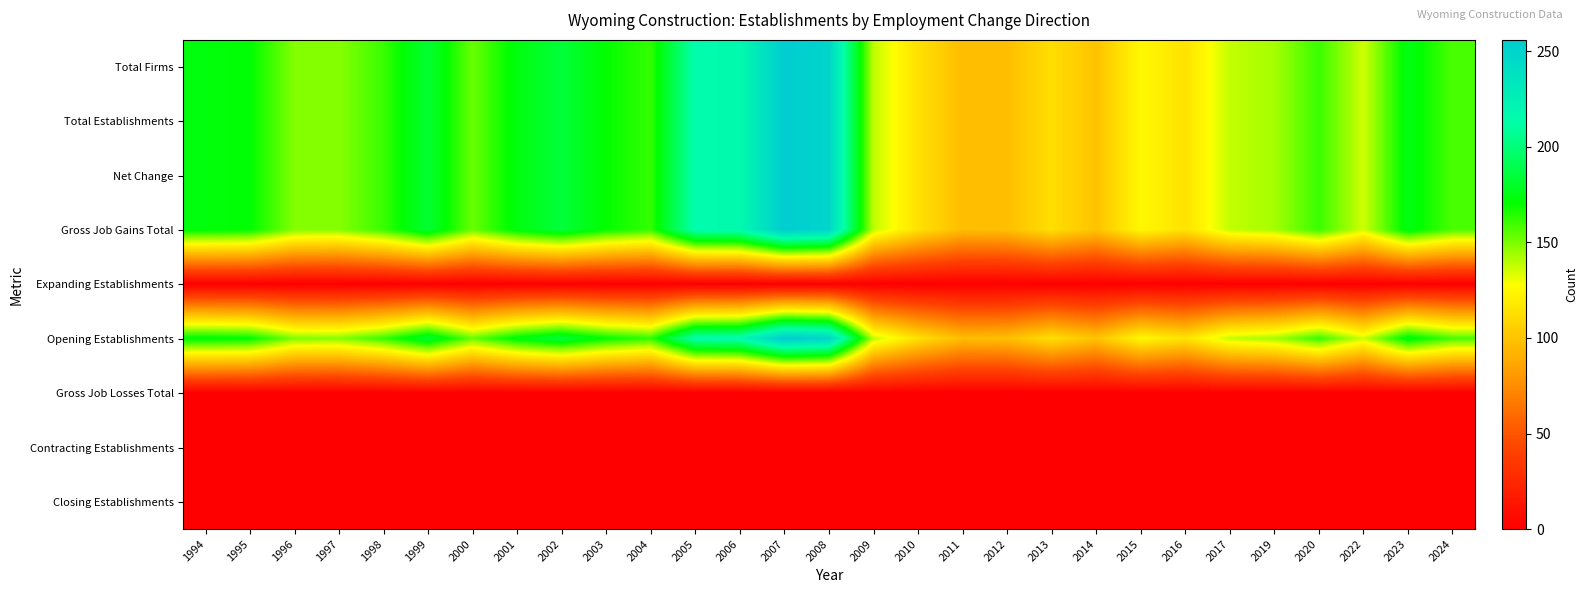

Rank the series by their maximum value, from highest to lowest.

Total Firms, Total Establishments, Net Change, Gross Job Gains Total, Opening Establishments, Expanding Establishments, Gross Job Losses Total, Contracting Establishments, Closing Establishments